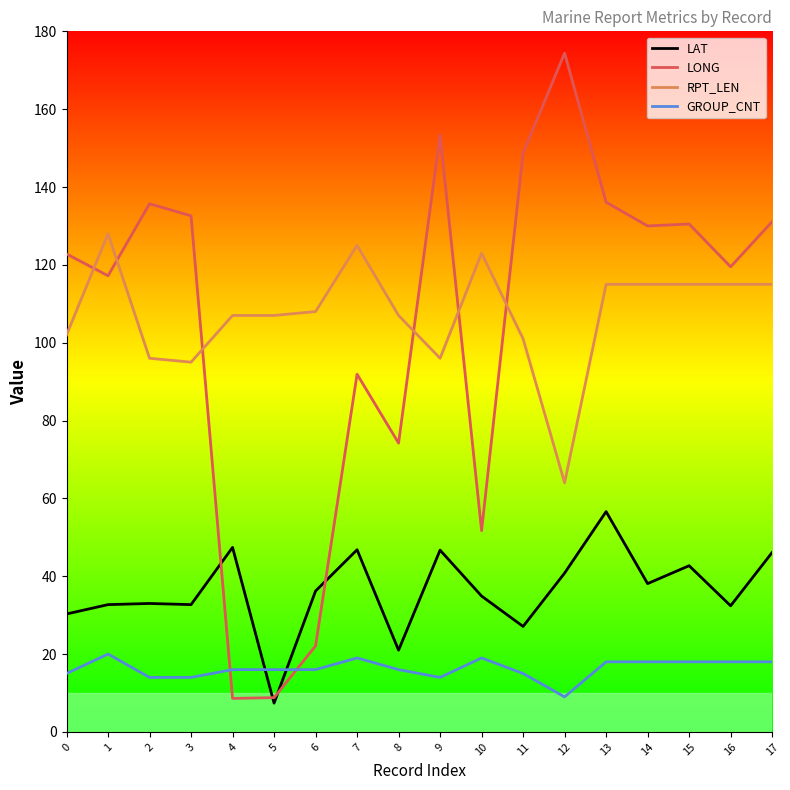

What are all the series names shown in the legend?

LAT, LONG, RPT_LEN, GROUP_CNT